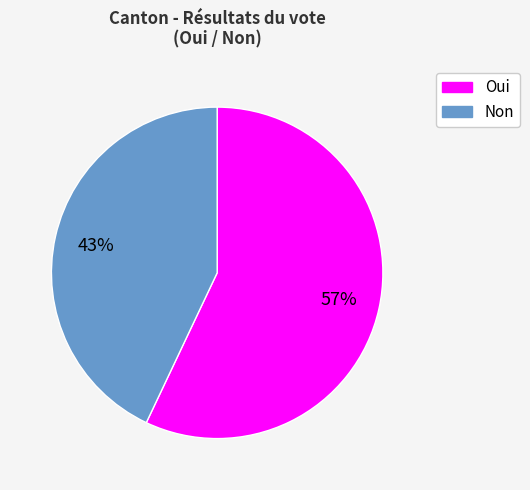

Approximately how many times larger is the value at Non compared to Oui?

0.8